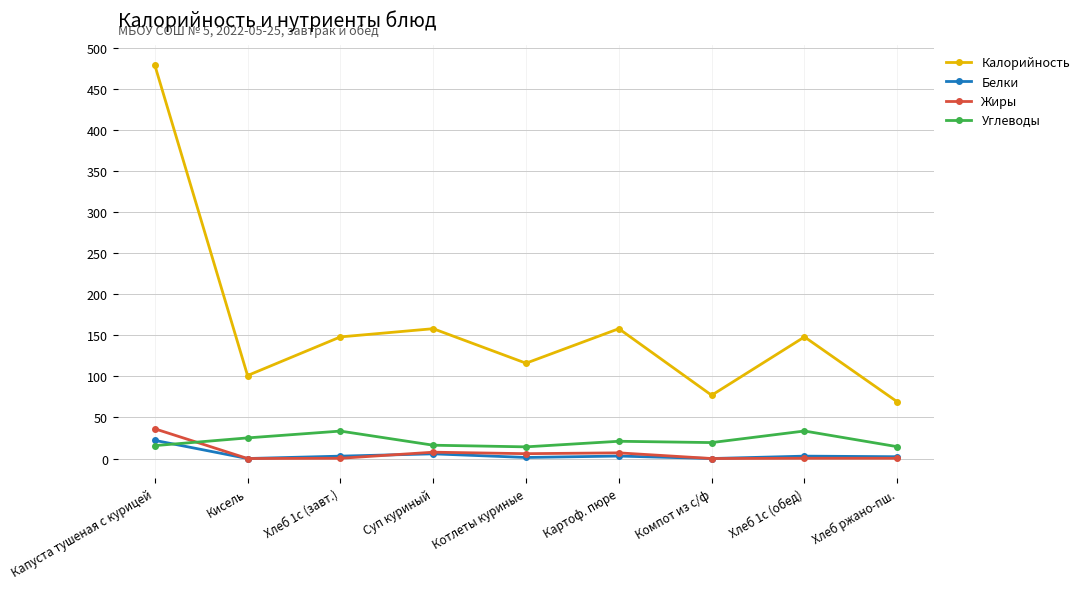

How many data points in Углеводы are less than 19?

4